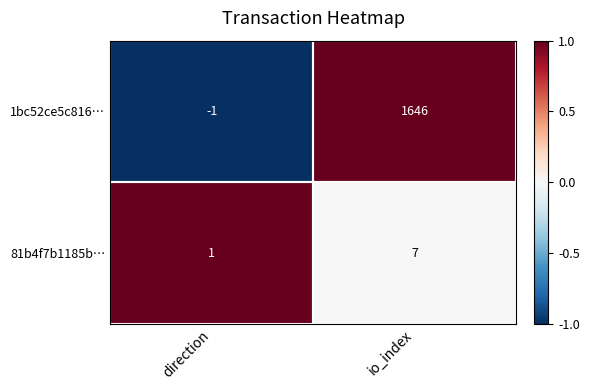

Rank the categories by 81b4f7b1185b… value from highest to lowest.

io_index, direction